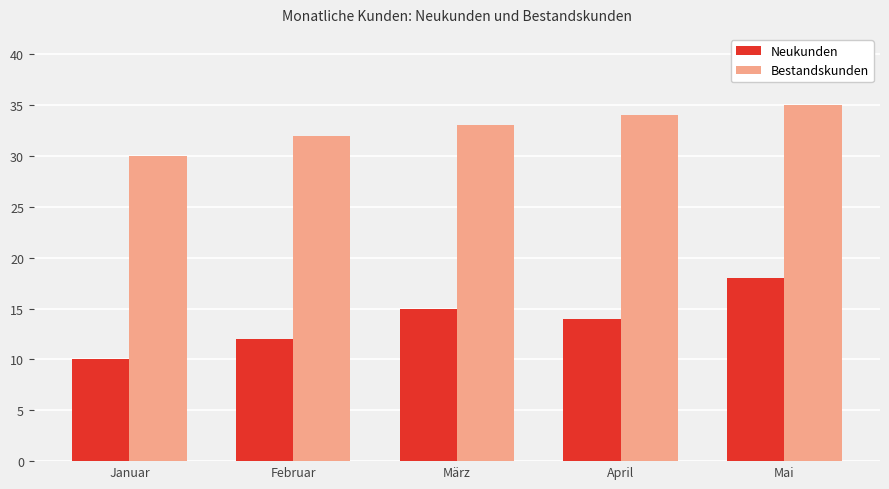

What is the spread (max minus min) of values at Februar?

20